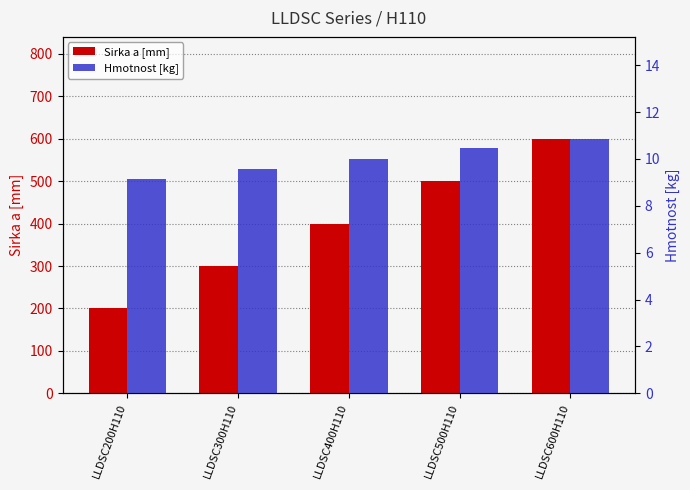

At which category is the sum across all series the highest?

LLDSC600H110